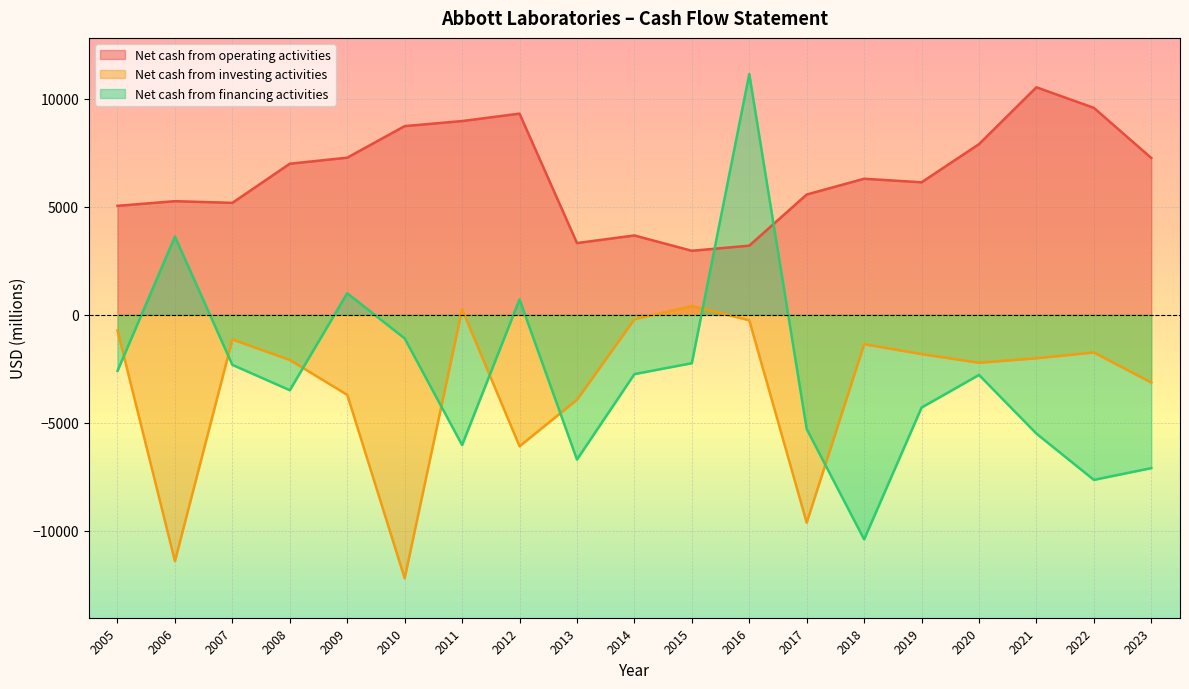

What is the value of the Net cash from operating activities point at the 10th from the left?

3675